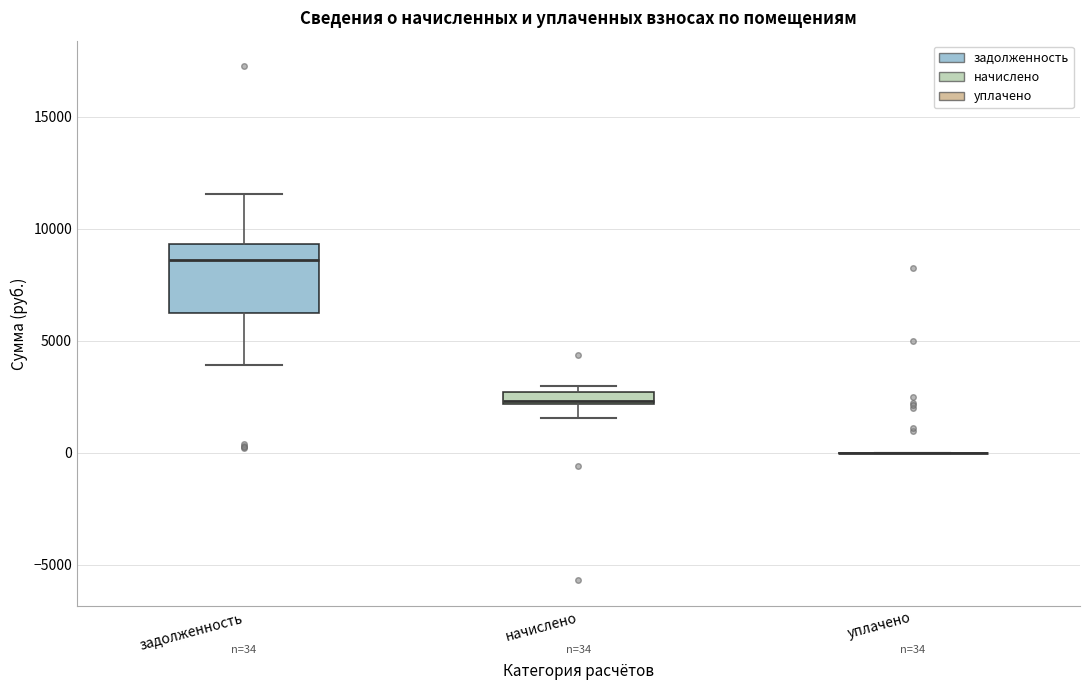

Comparing the boxes themselves (not the whiskers), which one is the tallest?

задолженность